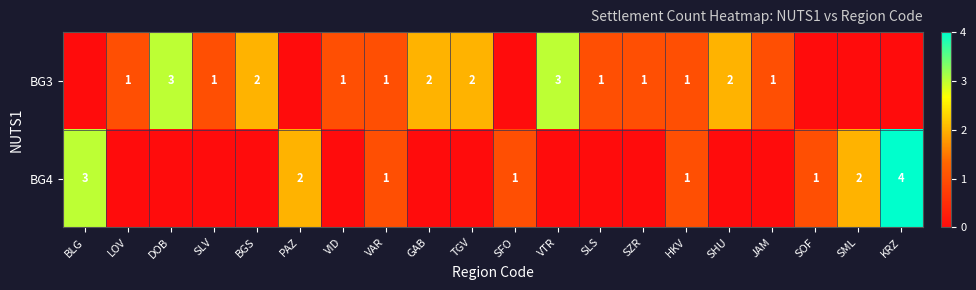

Is it true that BG3 equals 1 at VAR?

True